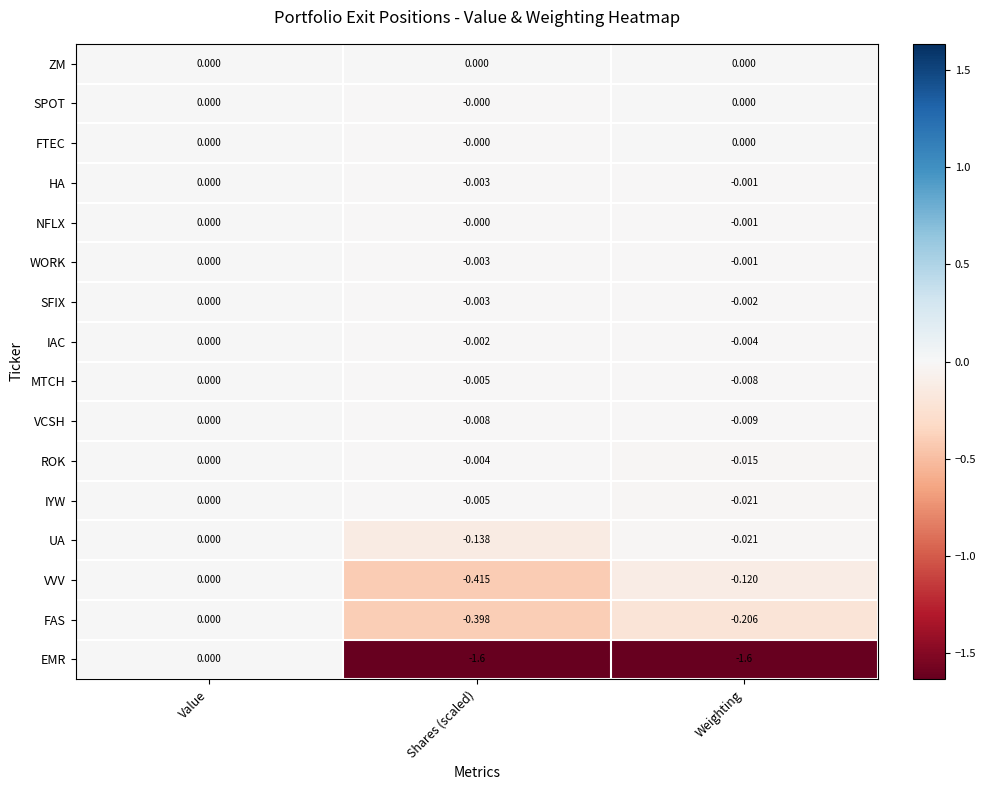

Between Value and Shares (scaled), which series saw the biggest shift?

EMR